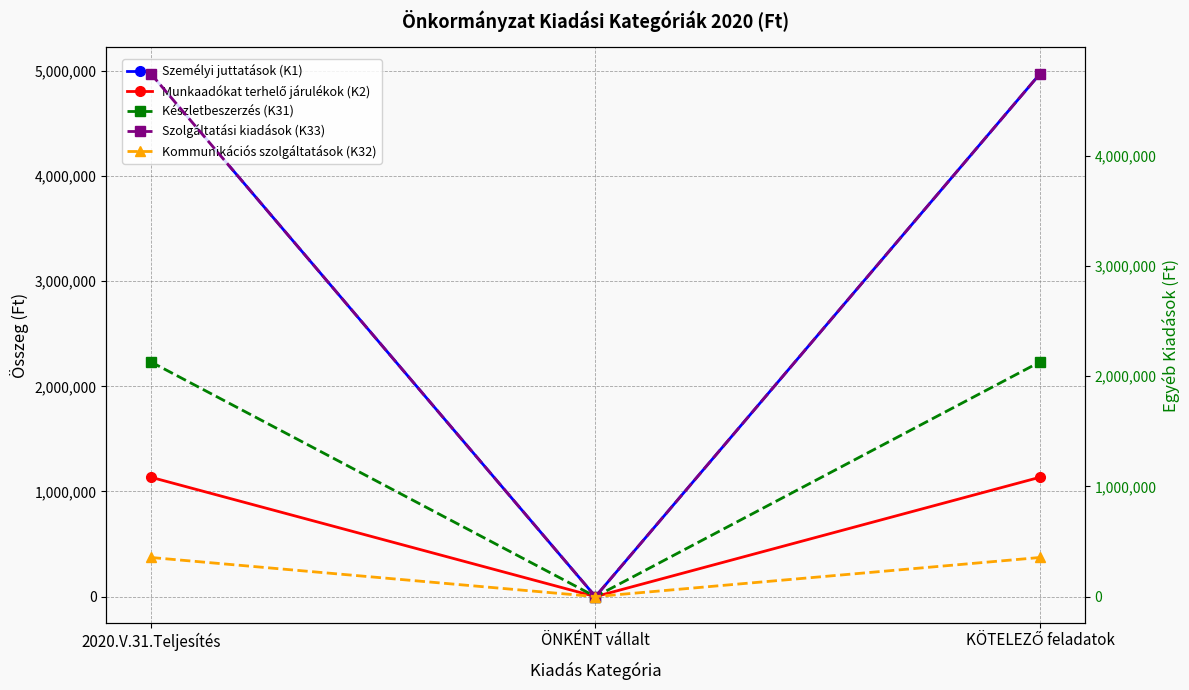

Rank the series by their maximum value, from highest to lowest.

Személyi juttatások (K1), Szolgáltatási kiadások (K33), Készletbeszerzés (K31), Munkaadókat terhelő járulékok (K2), Kommunikációs szolgáltatások (K32)